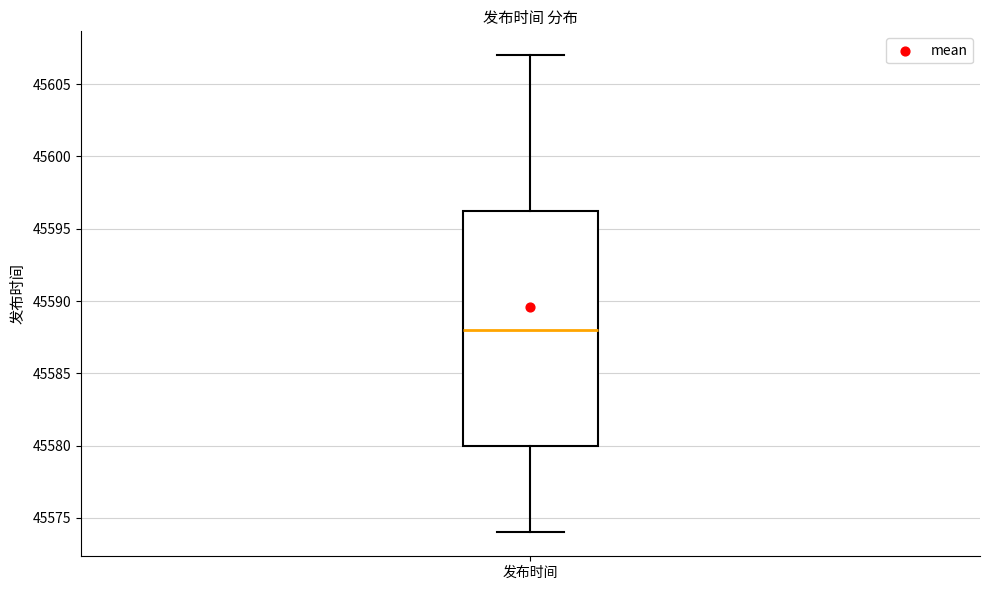

Read this box plot against the y-axis: the position of the median line, the range covered by the box, and the ends of both whiskers. The values are not printed on the chart, so give them approximately, as read against the axis.

median 45588.0, box 45580.0 to 45596.5, whiskers 45574.0 to 45607.0